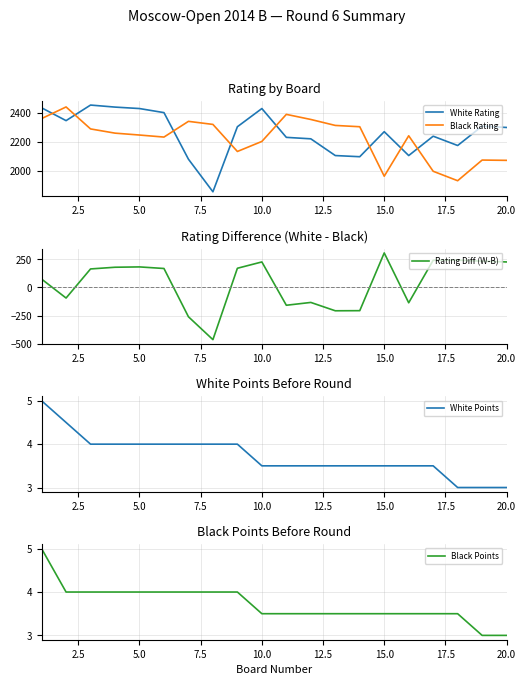

What is the value of the White Rating point at the 10th from the left?

2428.0